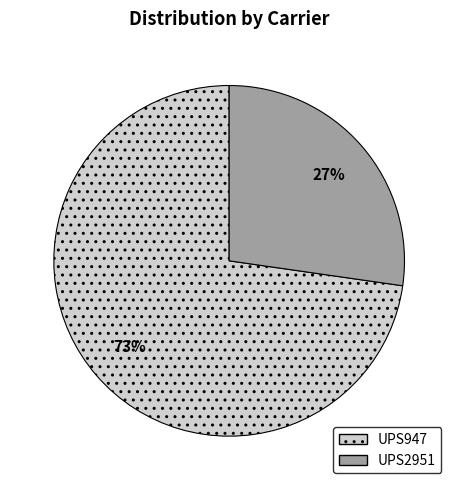

Between UPS947 and UPS2951, which is larger?

UPS947